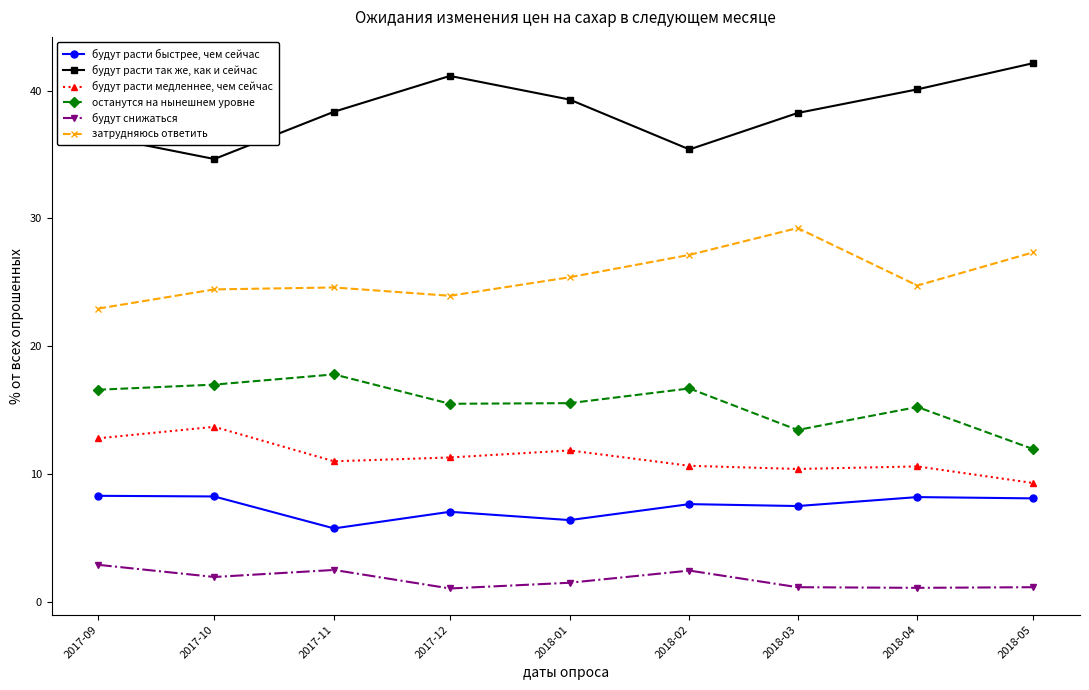

What is the sum of the будут снижаться values at 2017-10 and 2017-11?

4.5